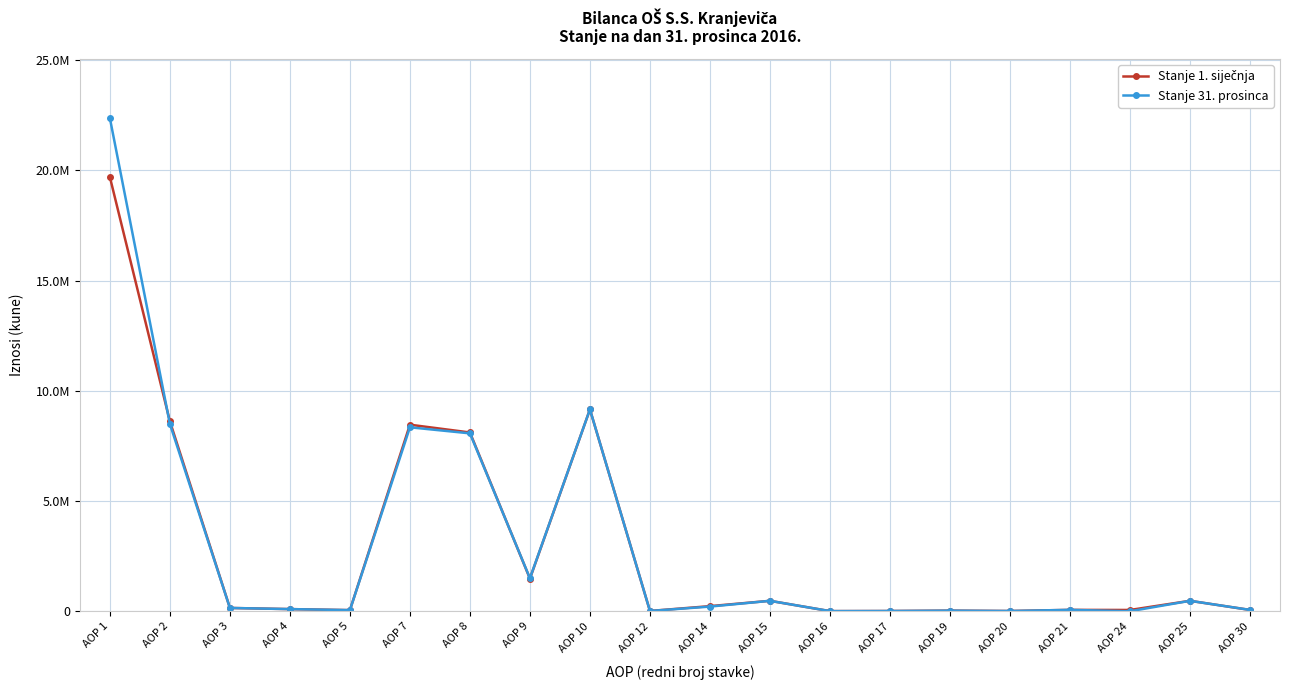

Does the chart have visible grid lines?

Yes